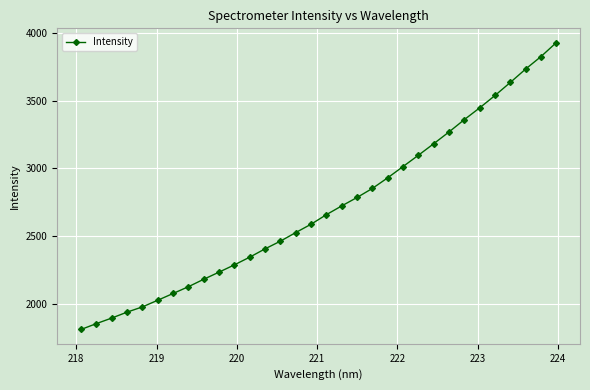

What is the maximum value shown in the chart?

3930.2